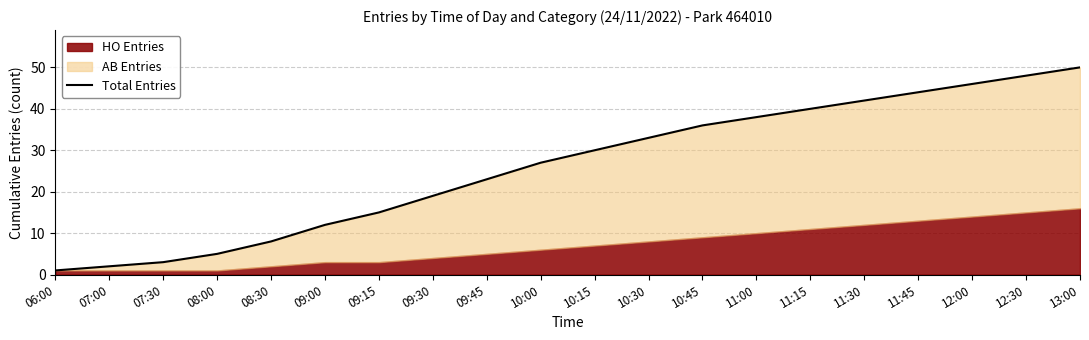

What is the difference between the maximum and second lowest values?

48